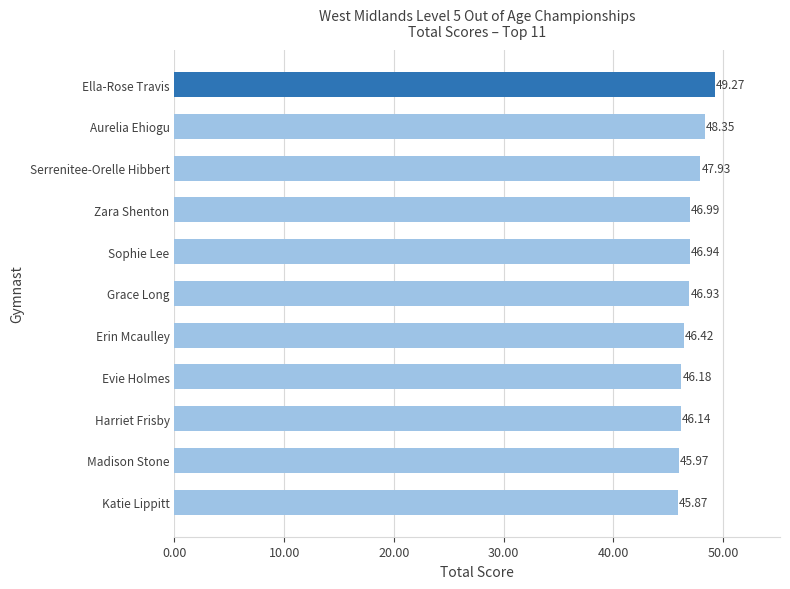

At which label is the value closest to 47?

Zara Shenton